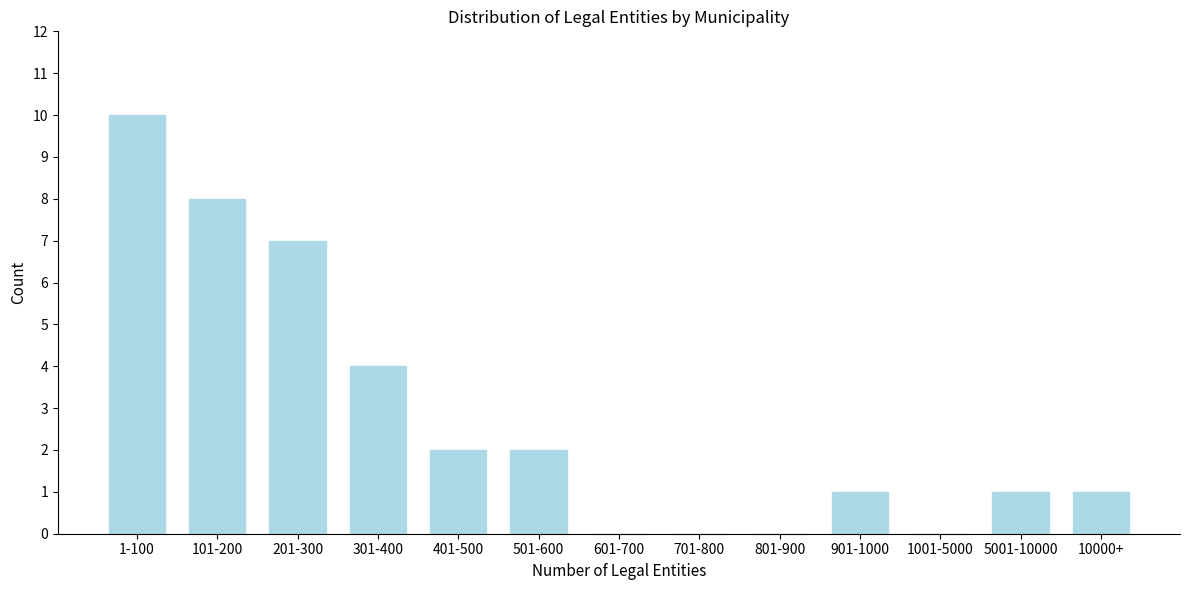

Reading right to left, what are all the values shown in this chart?

10000+=1	5001-10000=1	1001-5000=0	901-1000=1	801-900=0	701-800=0	601-700=0	501-600=2	401-500=2	301-400=4	201-300=7	101-200=8	1-100=10